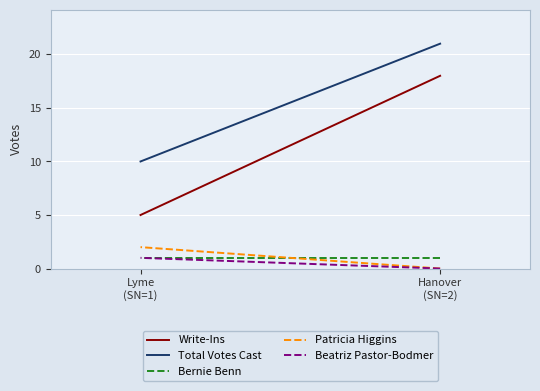

What is the total value across all series at Hanover
(SN=2)?

40